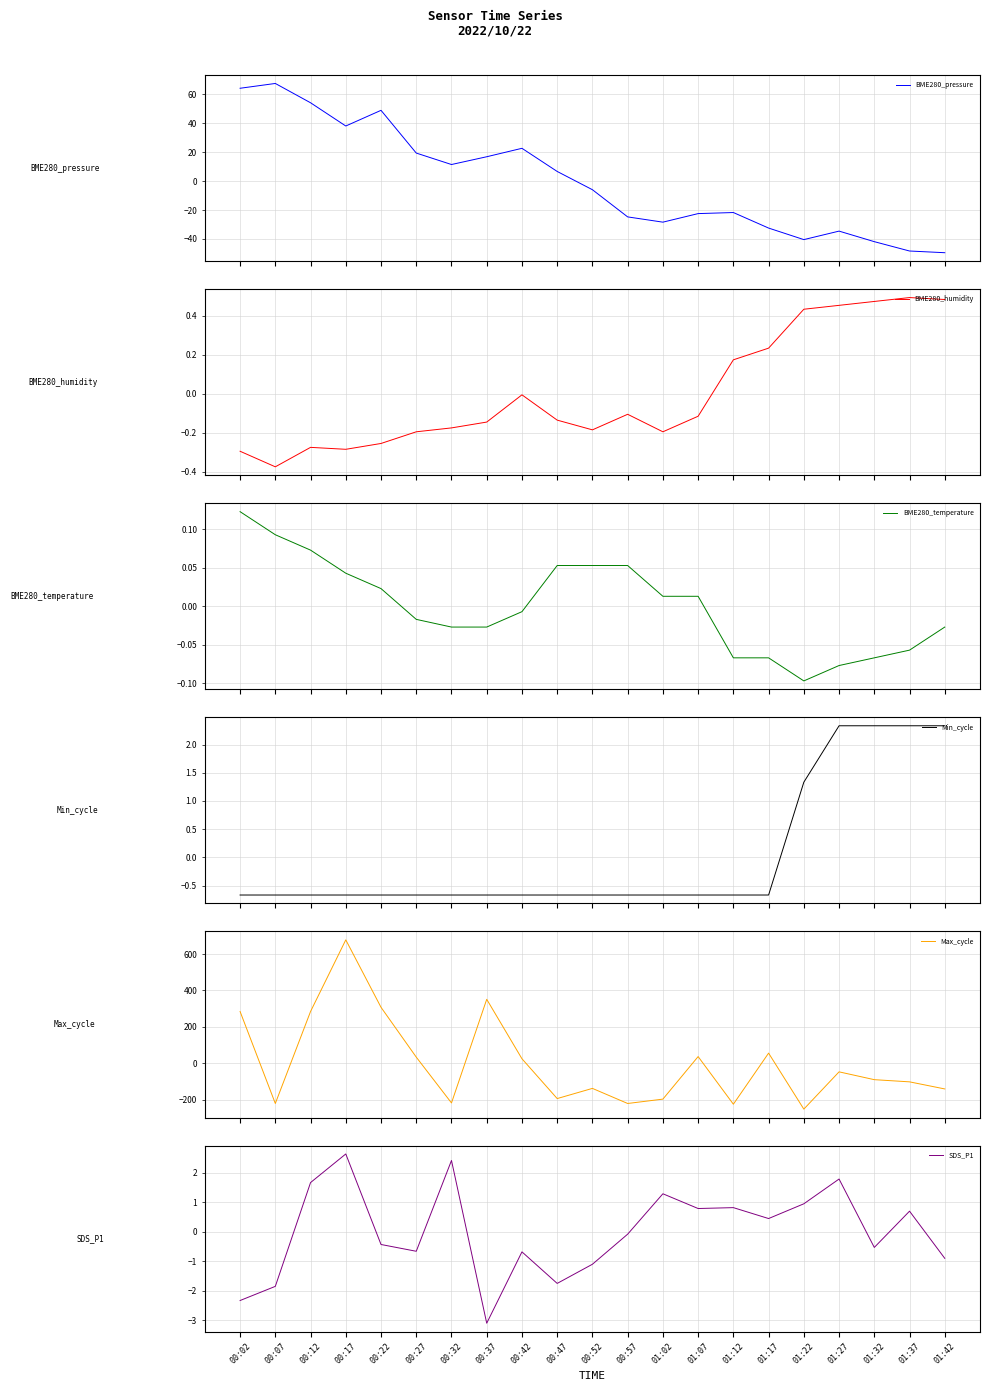

True or false: Max_cycle has more than 2 points higher than both neighbors.

True